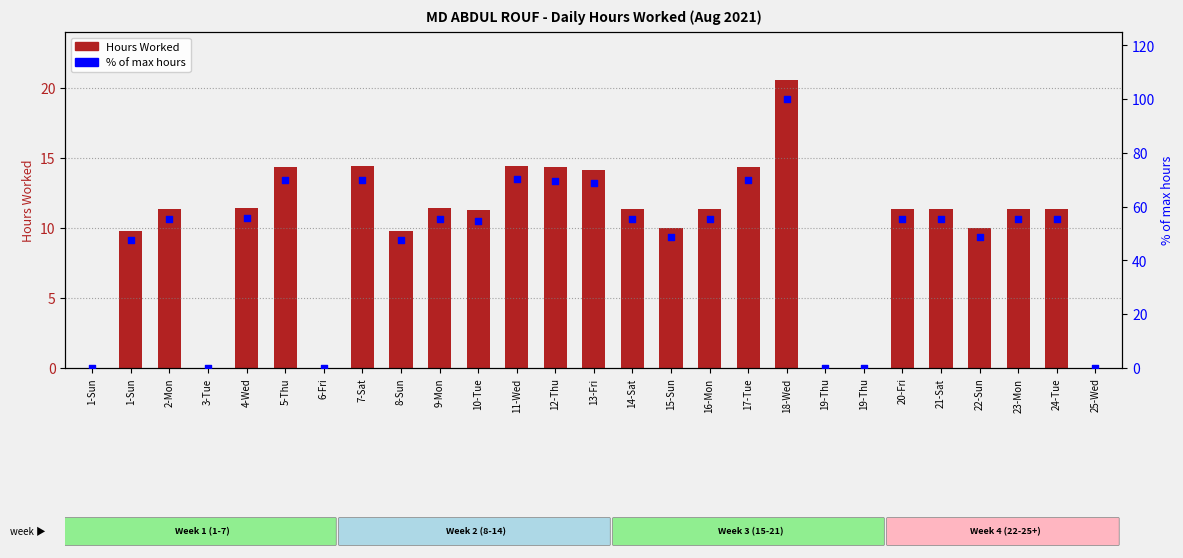

Is the value of Hours Worked at 8-Sun greater than the value of % of max hours at 18-Wed?

No